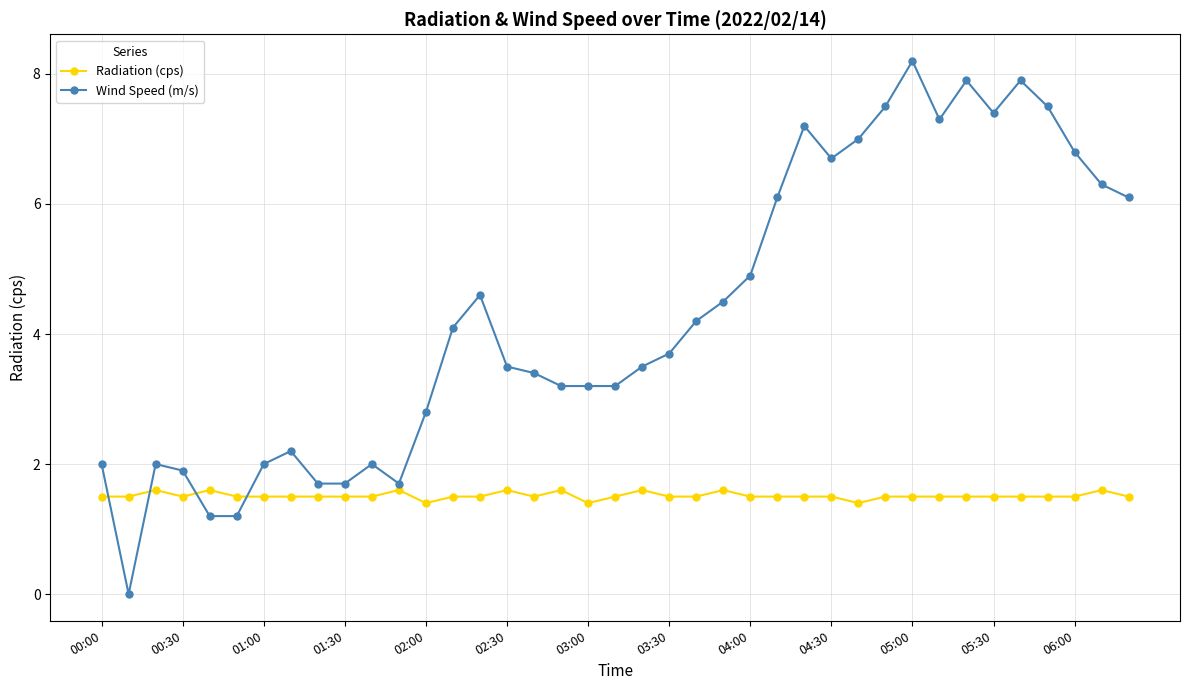

How many distinct data groups are displayed?

2